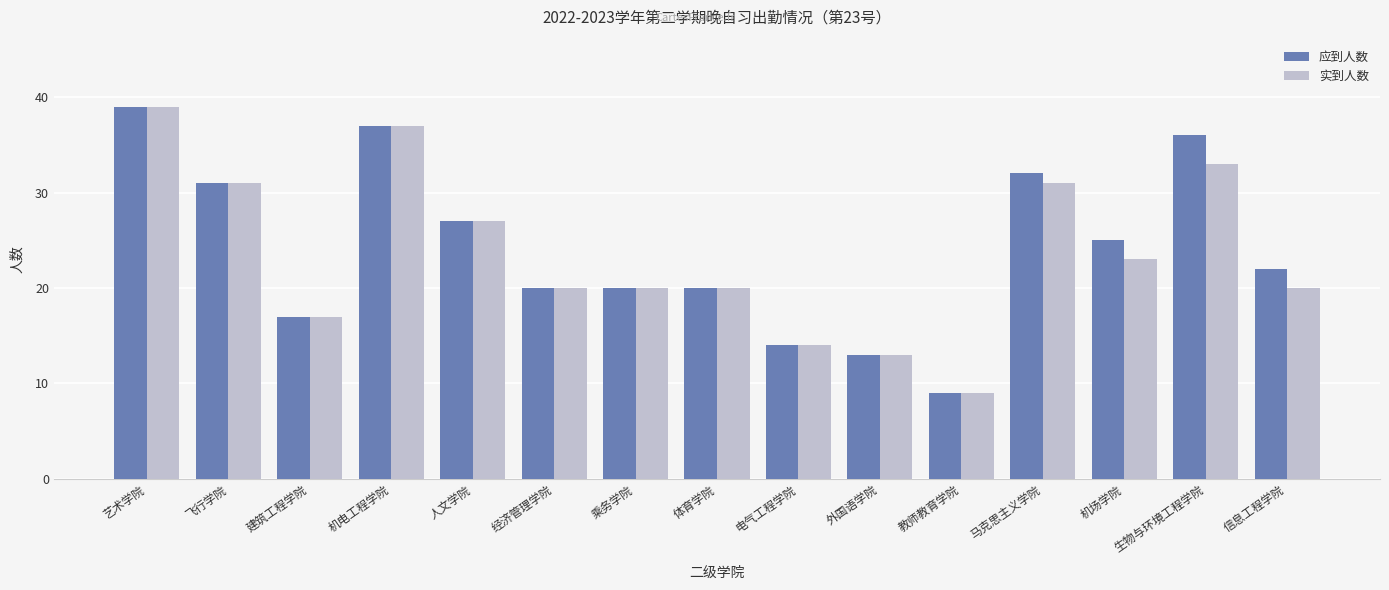

Reading left to right, list all the values displayed in this chart.

应到人数: 艺术学院=39	飞行学院=31	建筑工程学院=17	机电工程学院=37	人文学院=27	经济管理学院=20	乘务学院=20	体育学院=20	电气工程学院=14	外国语学院=13	教师教育学院=9	马克思主义学院=32	机场学院=25	生物与环境工程学院=36	信息工程学院=22
实到人数: 艺术学院=39	飞行学院=31	建筑工程学院=17	机电工程学院=37	人文学院=27	经济管理学院=20	乘务学院=20	体育学院=20	电气工程学院=14	外国语学院=13	教师教育学院=9	马克思主义学院=31	机场学院=23	生物与环境工程学院=33	信息工程学院=20